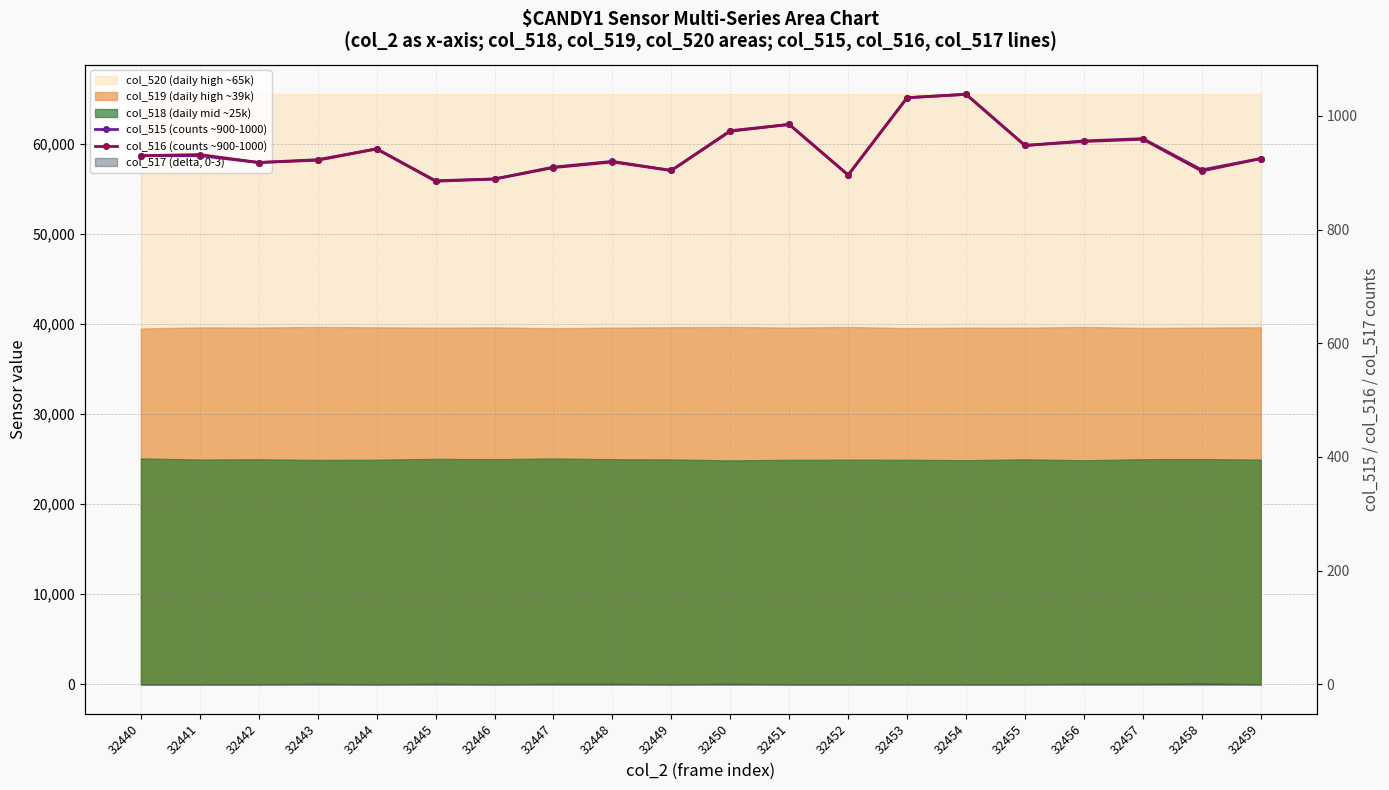

How many lines are shown in the chart?

2